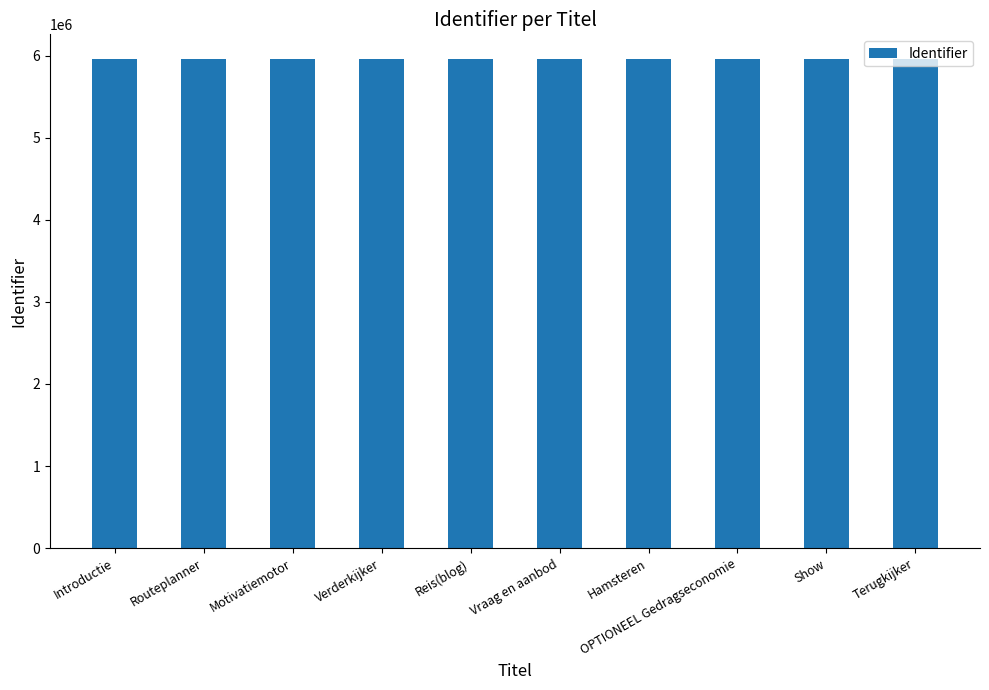

What is the minimum value shown in the chart?

5958458